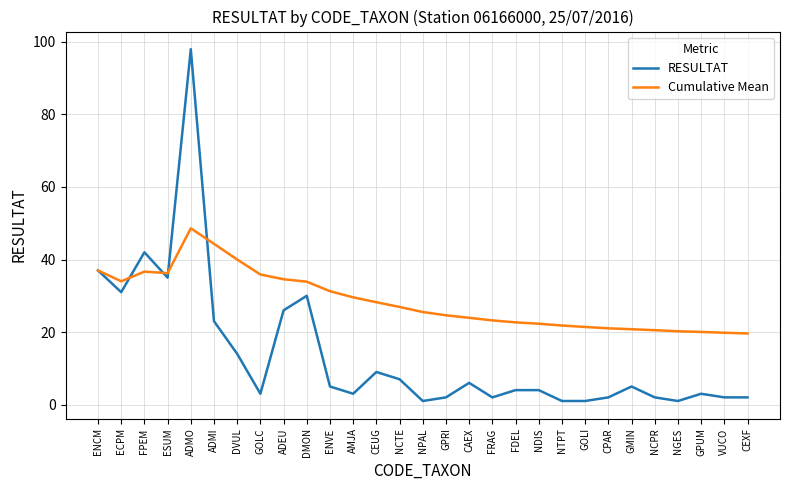

Which series has the largest total across all categories?

Cumulative Mean